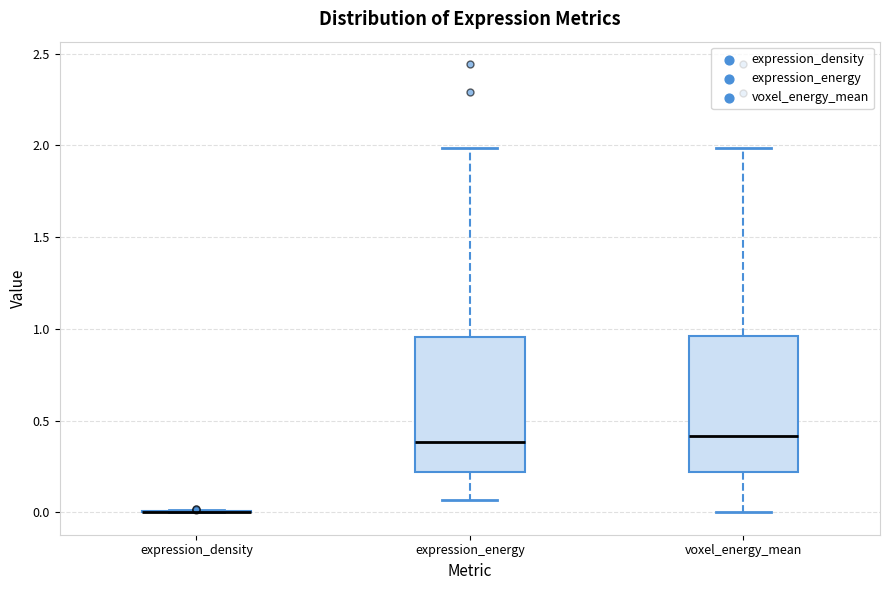

Reading left to right, transcribe this box plot: for each box, give where its median line is, the range the box spans, and where its two whiskers end, as read against the y-axis. The values are not printed on the chart, so give them approximately, as read against the axis.

expression_density: box collapsed to a line at 0.00, whiskers 0.00 to 0.00
expression_energy: median 0.40, box 0.20 to 0.95, whiskers 0.05 to 2.00
voxel_energy_mean: median 0.40, box 0.20 to 0.95, whiskers 0.00 to 2.00